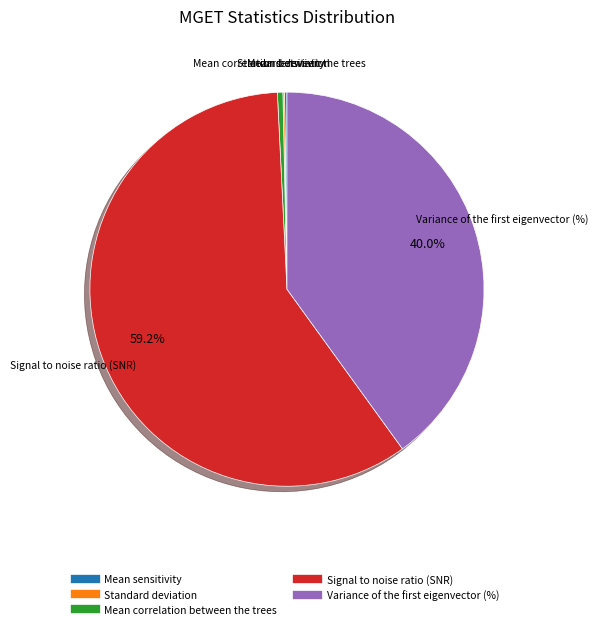

Which slice is the largest?

Signal to noise ratio (SNR)